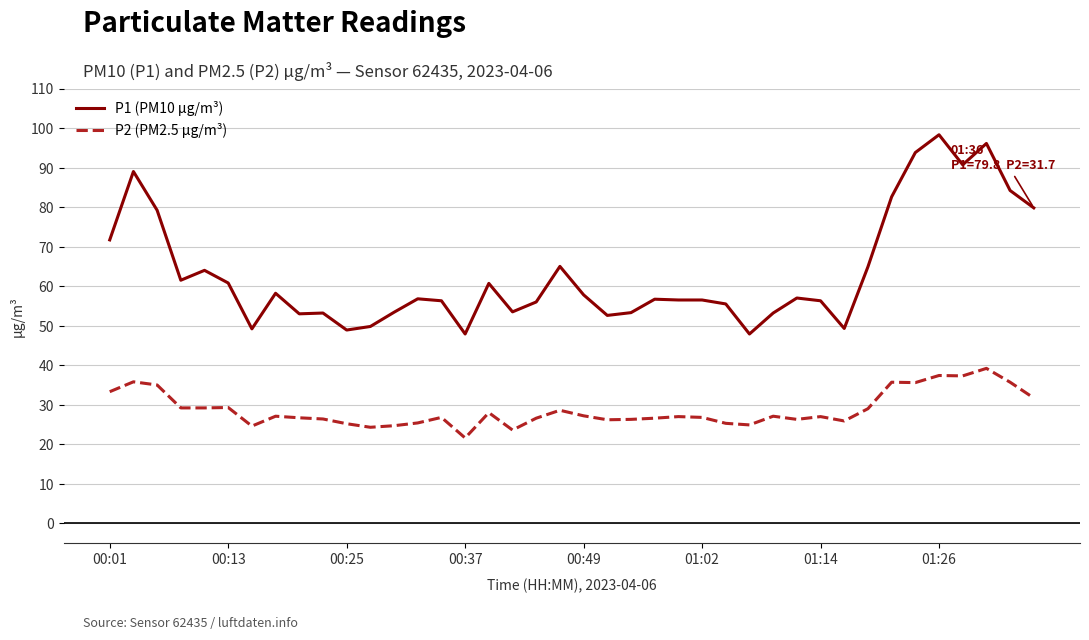

Which series has the largest total across all categories?

P1 (PM10 µg/m³)